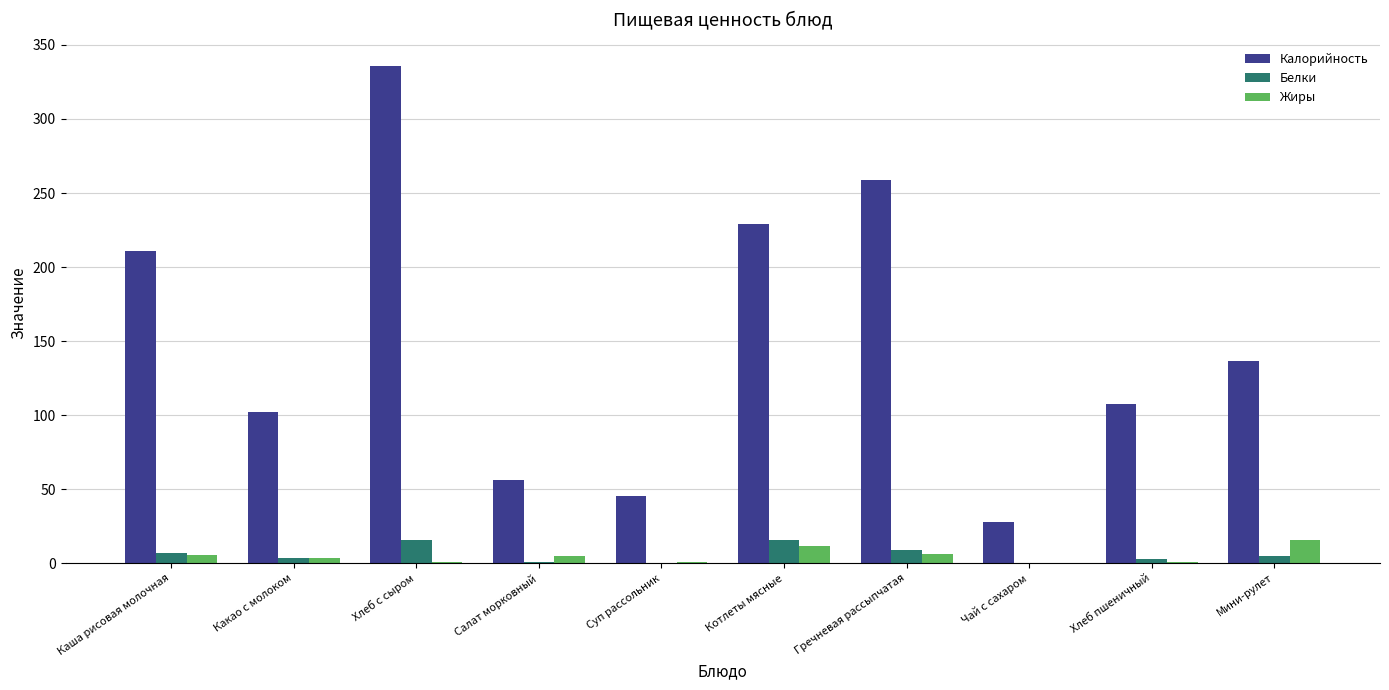

The Жиры series shows 0.0 at Чай с сахаром. True or false?

True